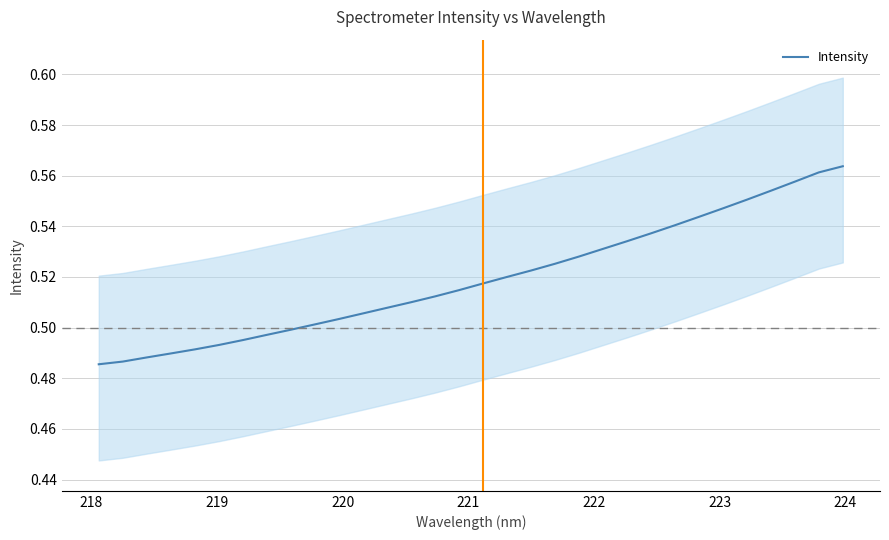

What is the sum of all values?

16.6